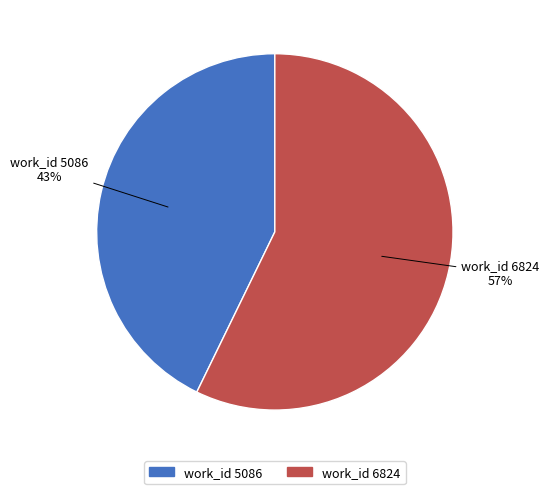

Is there any slice that represents more than half of the pie?

Yes